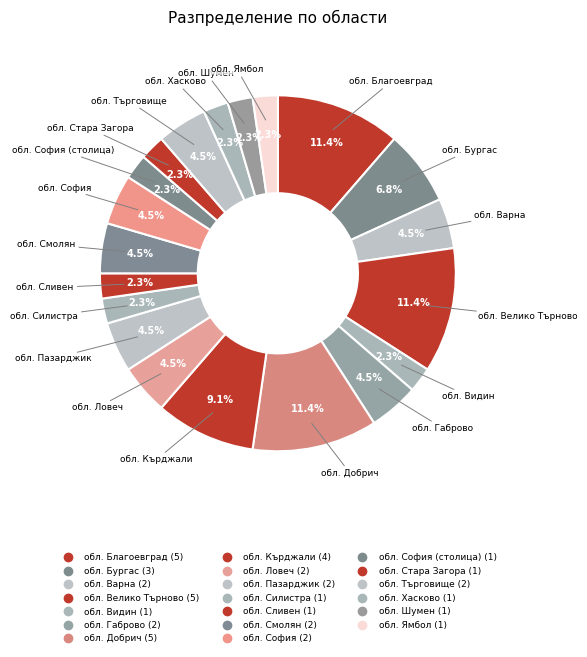

How many segments does this pie chart have?

20